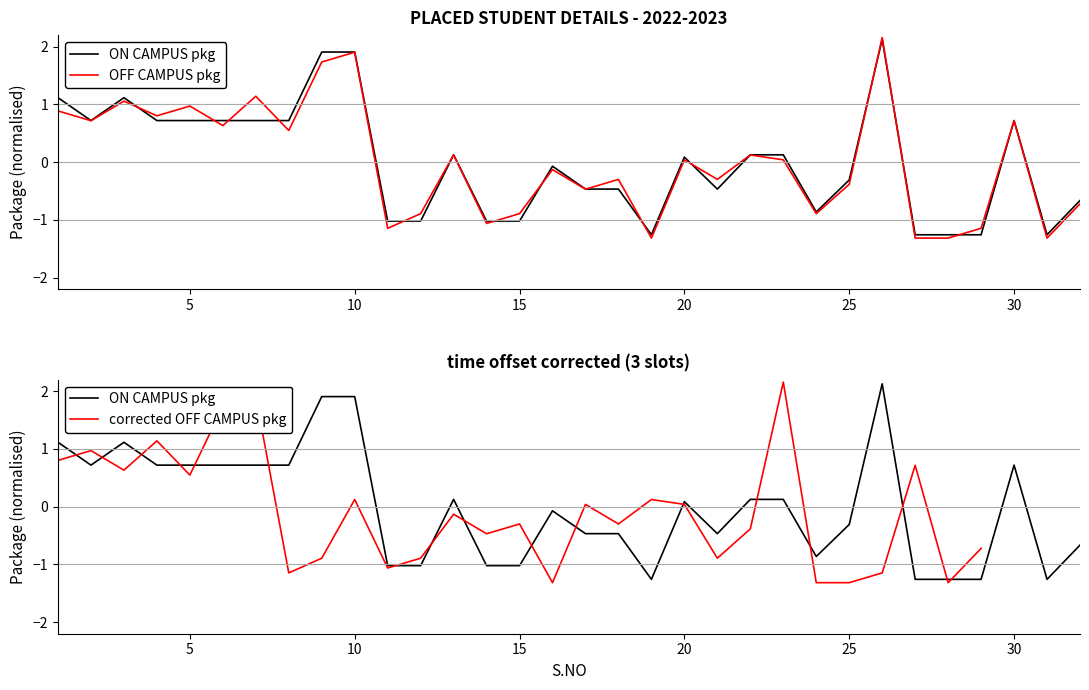

How many lines are shown in the chart?

3